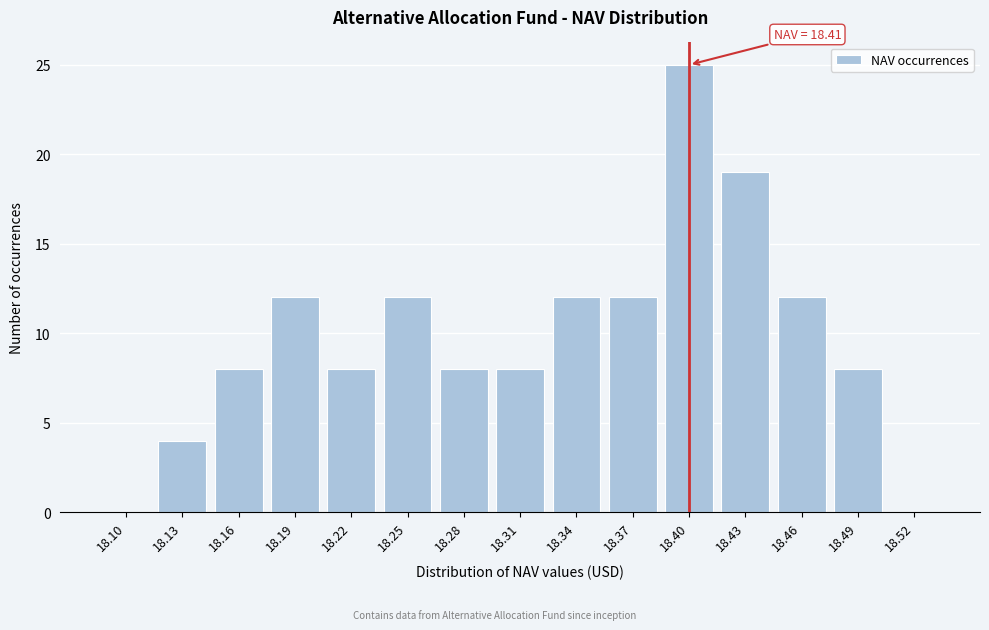

At which category does the chart reach its peak across all series?

18.40